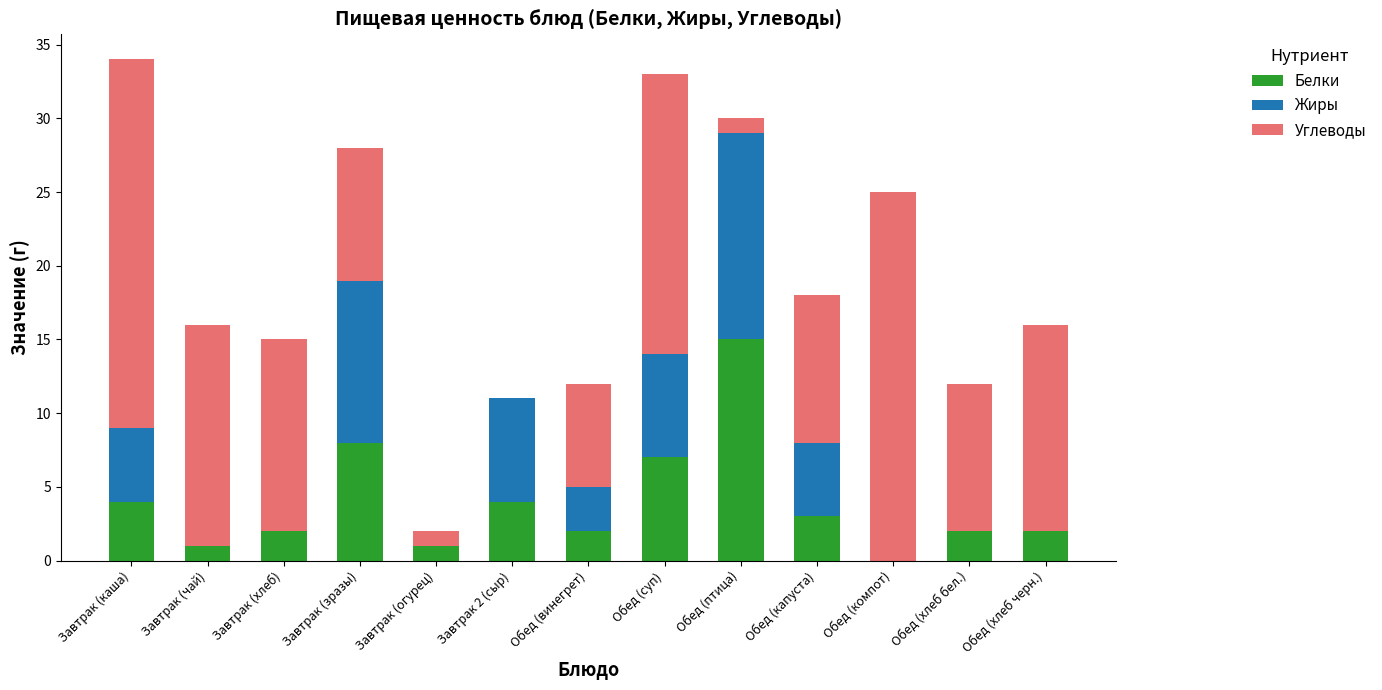

What is the sum of the Белки values at Обед (суп) and Обед (хлеб бел.)?

9